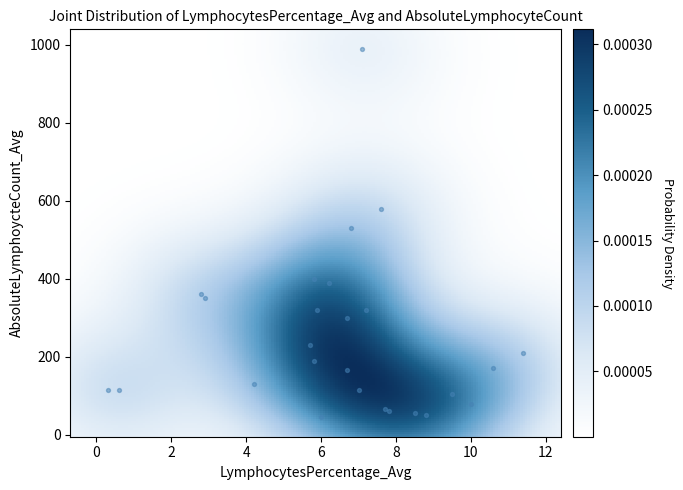

What Y value in the scatter plot is closest to 517?

530